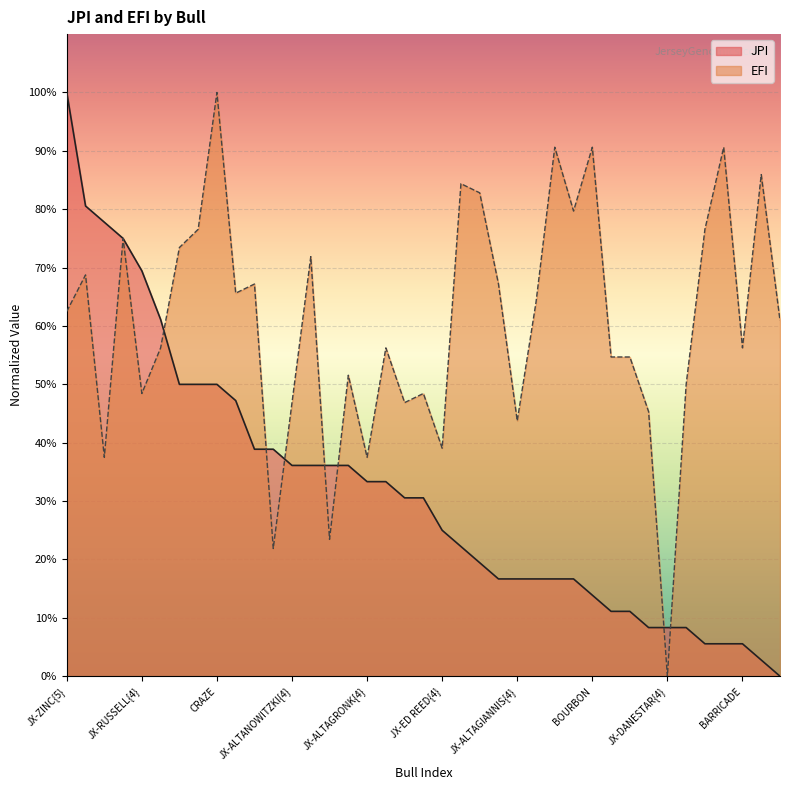

List the series in order of their peak value, lowest first.

JPI, EFI